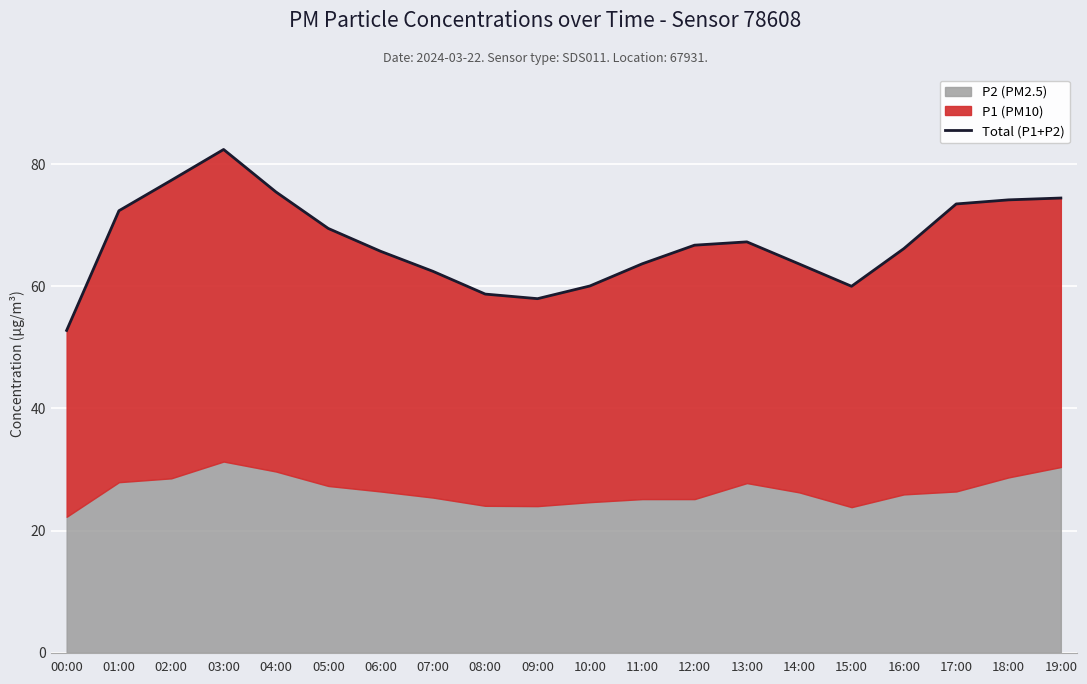

Is it true that the value at 19:00 is 37.9?

False